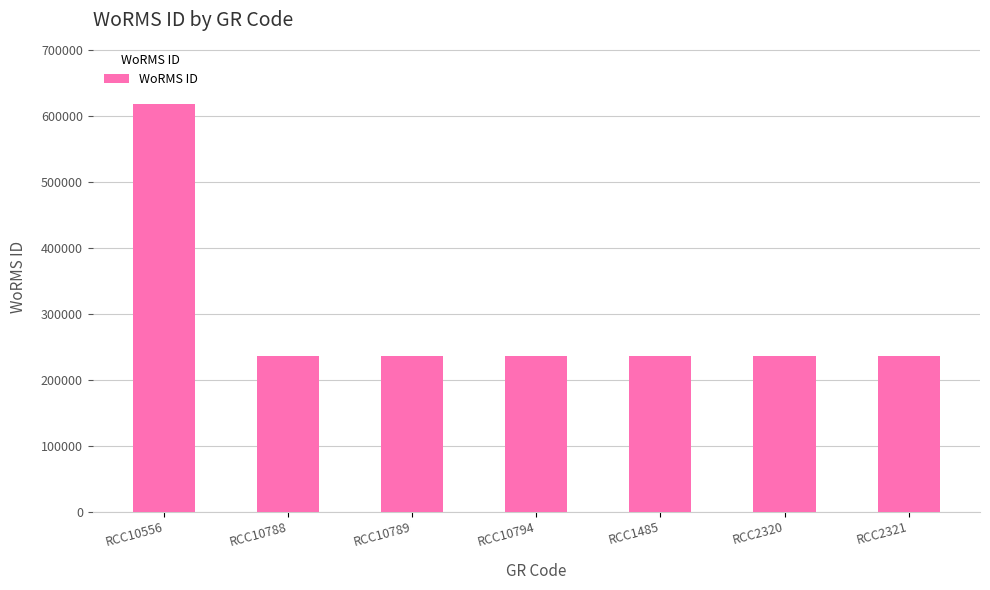

What is the maximum value shown in the chart?

618958